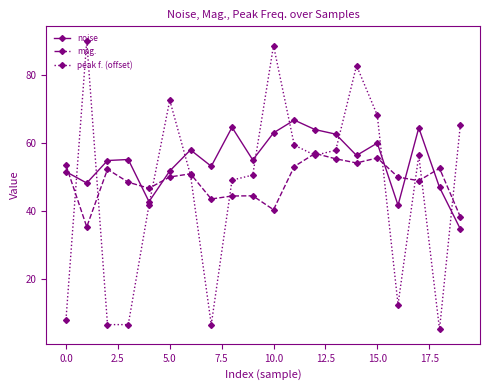

Which series has the largest range (max minus min)?

peak f. (offset)